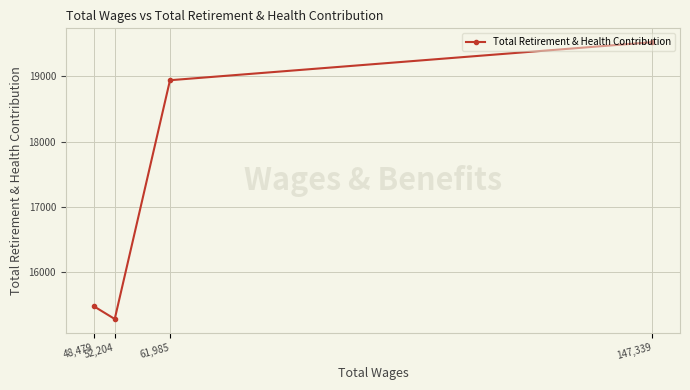

Between 147,339 and 61,985, which is larger?

147,339